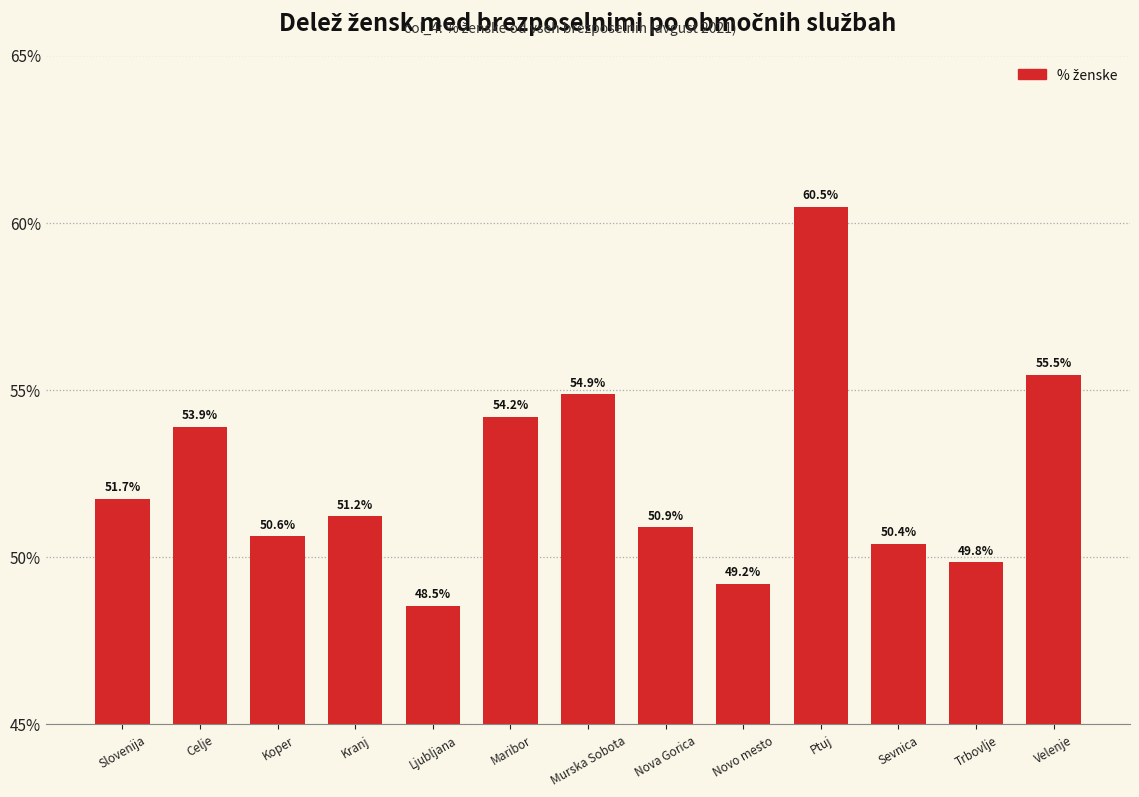

Reading left to right, what are all the values shown in this chart?

51.7	53.9	50.6	51.2	48.5	54.2	54.9	50.9	49.2	60.5	50.4	49.8	55.5